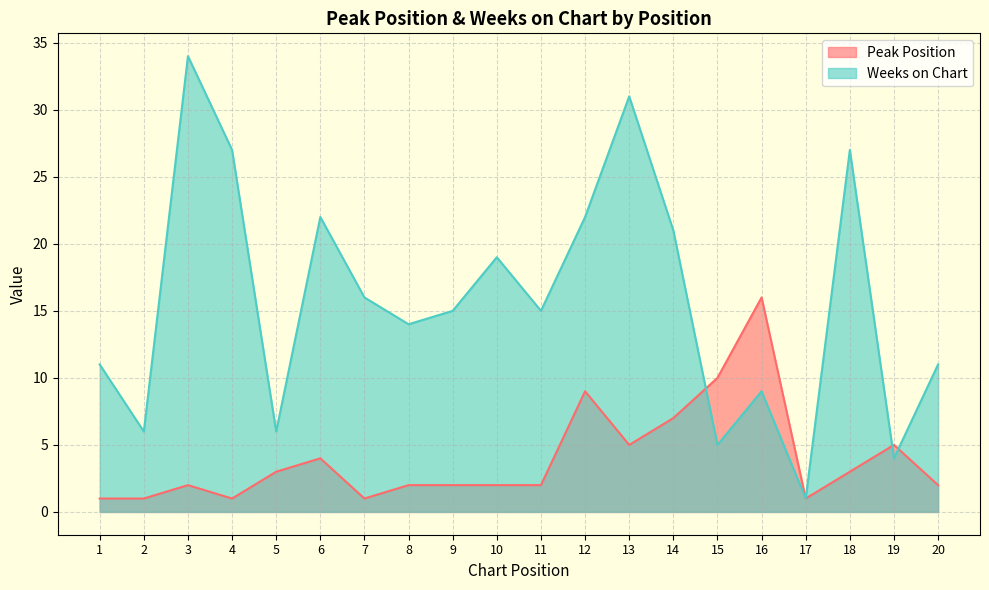

Reading left to right, what are all the values shown in this chart?

Peak Position: 1=1	2=1	3=2	4=1	5=3	6=4	7=1	8=2	9=2	10=2	11=2	12=9	13=5	14=7	15=10	16=16	17=1	18=3	19=5	20=2
Weeks on Chart: 1=11	2=6	3=34	4=27	5=6	6=22	7=16	8=14	9=15	10=19	11=15	12=22	13=31	14=21	15=5	16=9	17=1	18=27	19=4	20=11